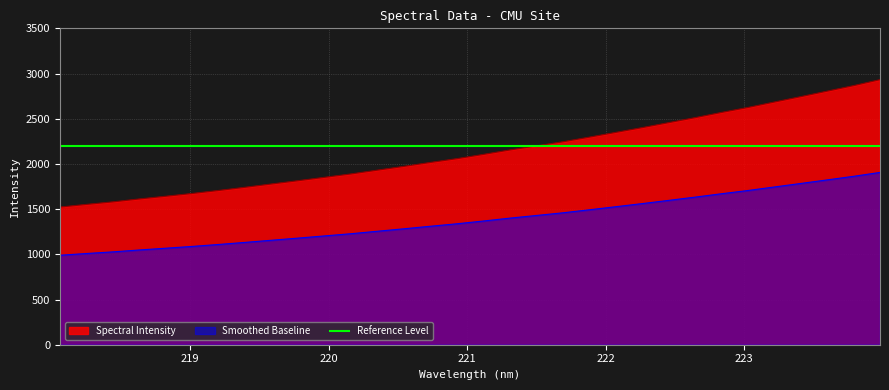

Does the chart display data point markers on the line(s)?

No